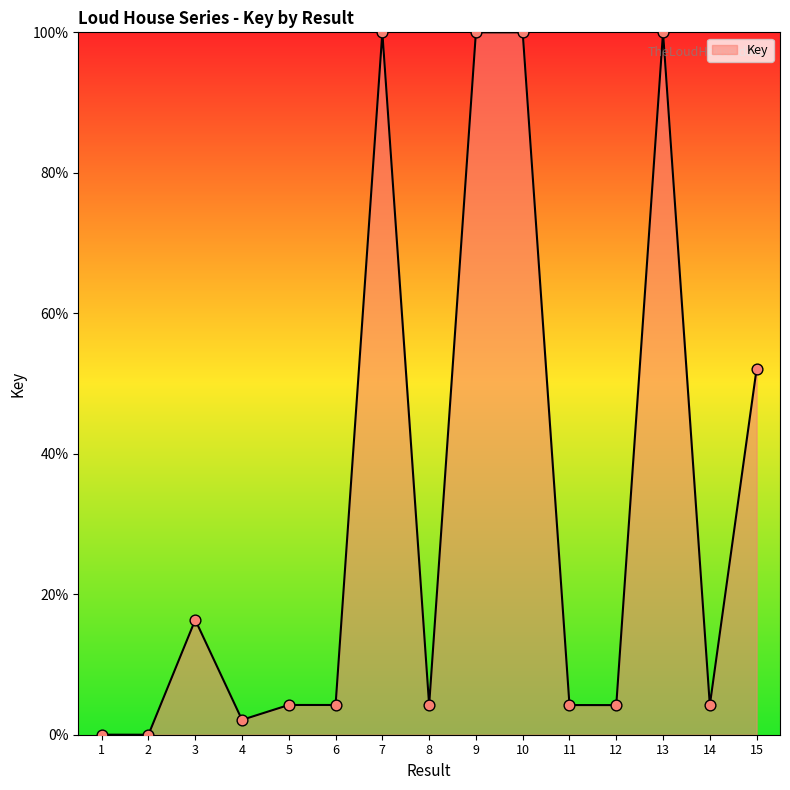

Which has a higher value, 9 or 6?

9